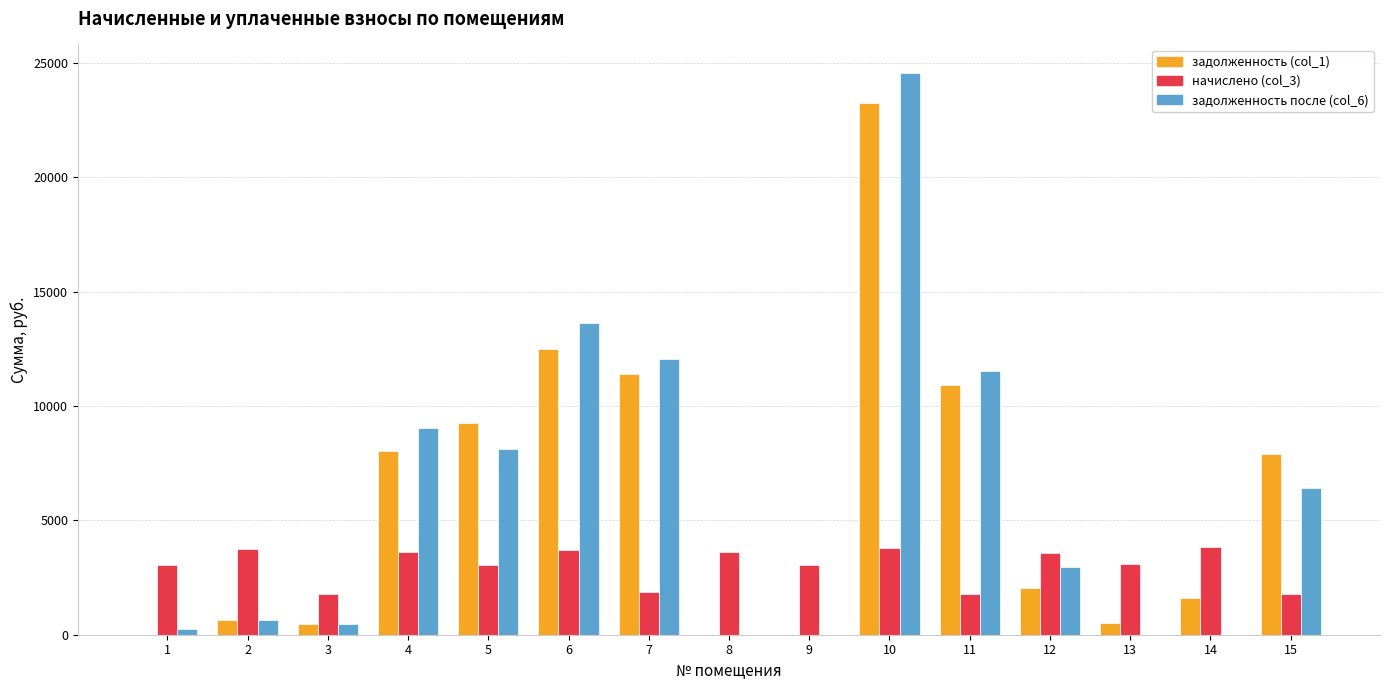

What is the maximum value shown in the chart?

24571.7